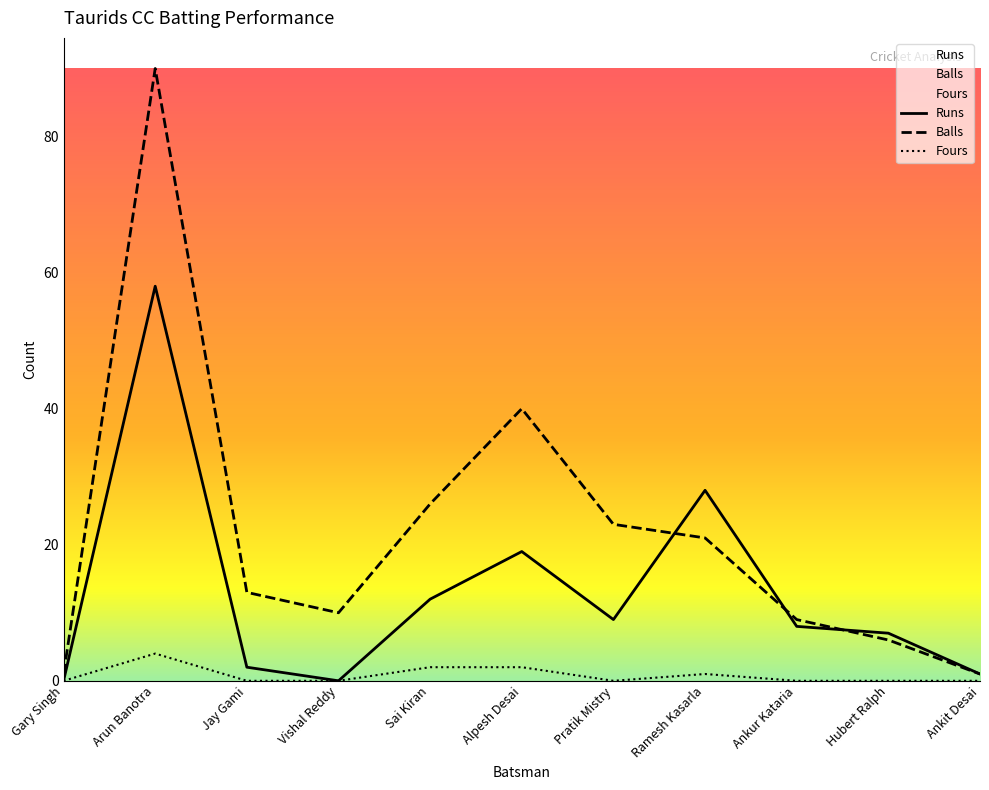

Reading left to right, transcribe all the data shown in this chart.

Runs: Gary Singh=0	Arun Banotra=58	Jay Gami=2	Vishal Reddy=0	Sai Kiran=12	Alpesh Desai=19	Pratik Mistry=9	Ramesh Kasarla=28	Ankur Kataria=8	Hubert Ralph=7	Ankit Desai=1
Balls: Gary Singh=1	Arun Banotra=90	Jay Gami=13	Vishal Reddy=10	Sai Kiran=26	Alpesh Desai=40	Pratik Mistry=23	Ramesh Kasarla=21	Ankur Kataria=9	Hubert Ralph=6	Ankit Desai=1
Fours: Gary Singh=0	Arun Banotra=4	Jay Gami=0	Vishal Reddy=0	Sai Kiran=2	Alpesh Desai=2	Pratik Mistry=0	Ramesh Kasarla=1	Ankur Kataria=0	Hubert Ralph=0	Ankit Desai=0